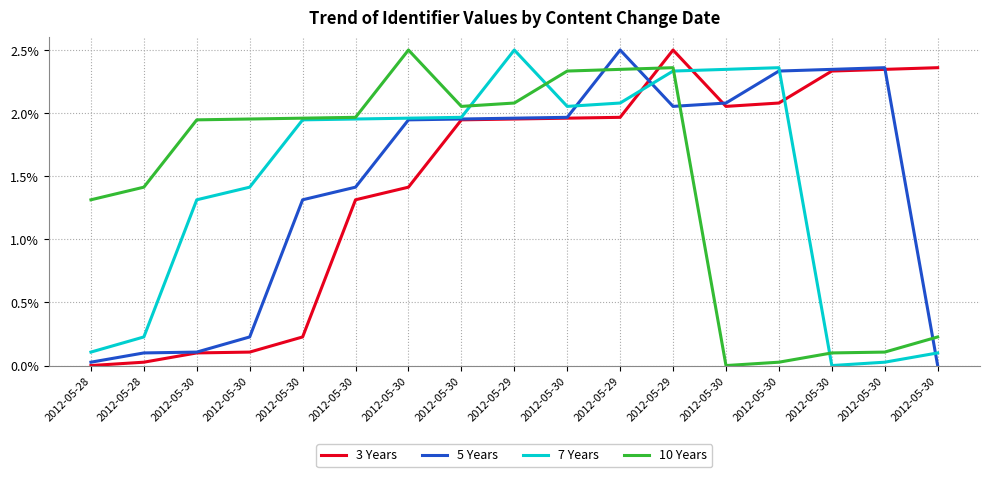

What are all the series names shown in the legend?

3 Years, 5 Years, 7 Years, 10 Years